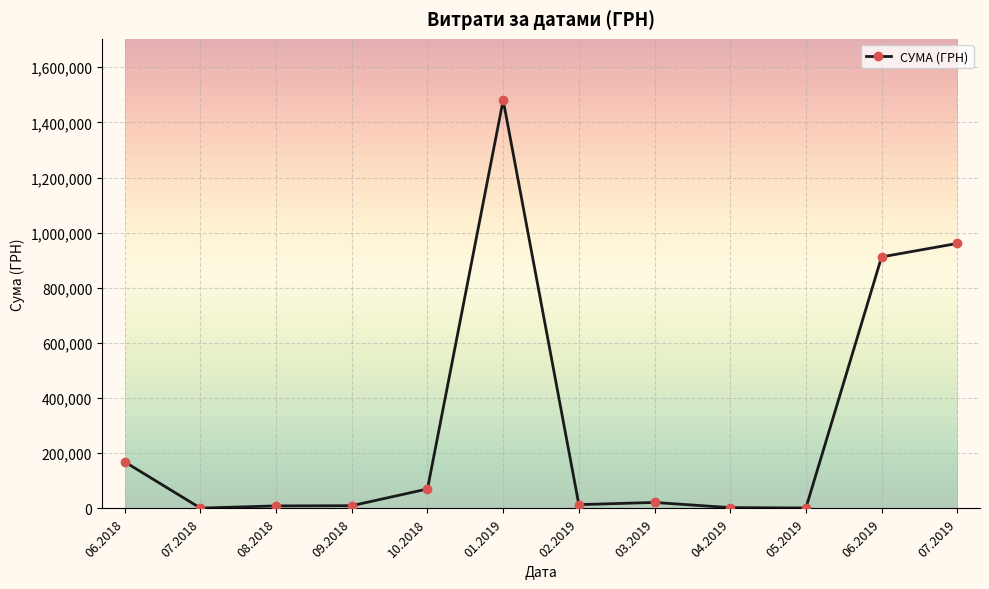

True or false: the data has more than 0 interior local peaks.

True